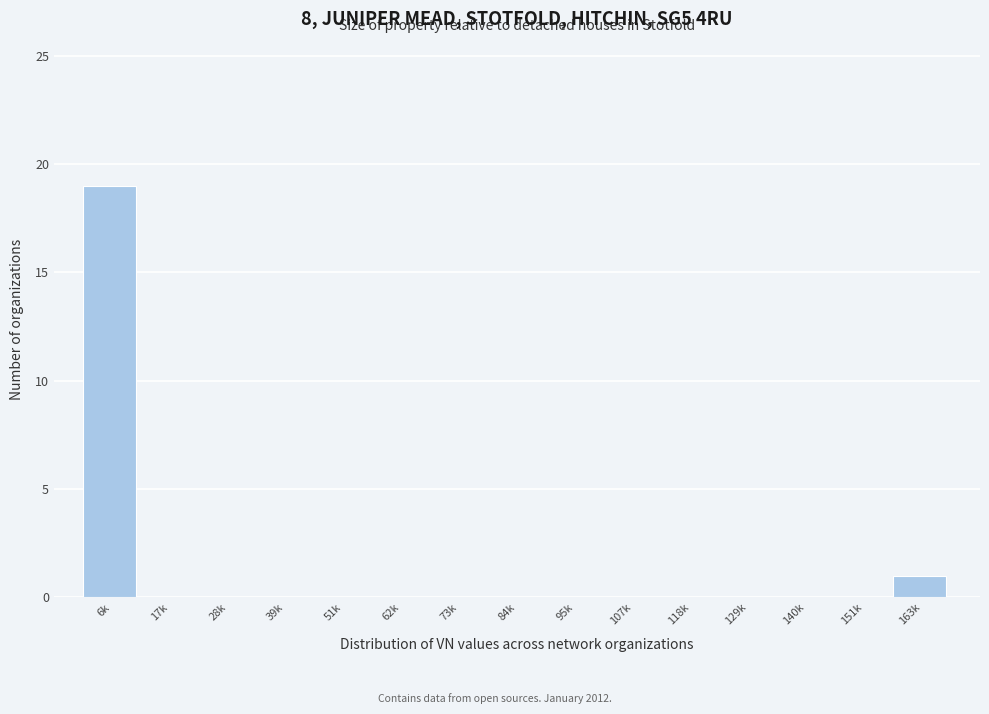

Reading right to left, extract all data points from this chart.

163k=1	151k=0	140k=0	129k=0	118k=0	107k=0	95k=0	84k=0	73k=0	62k=0	51k=0	39k=0	28k=0	17k=0	6k=19